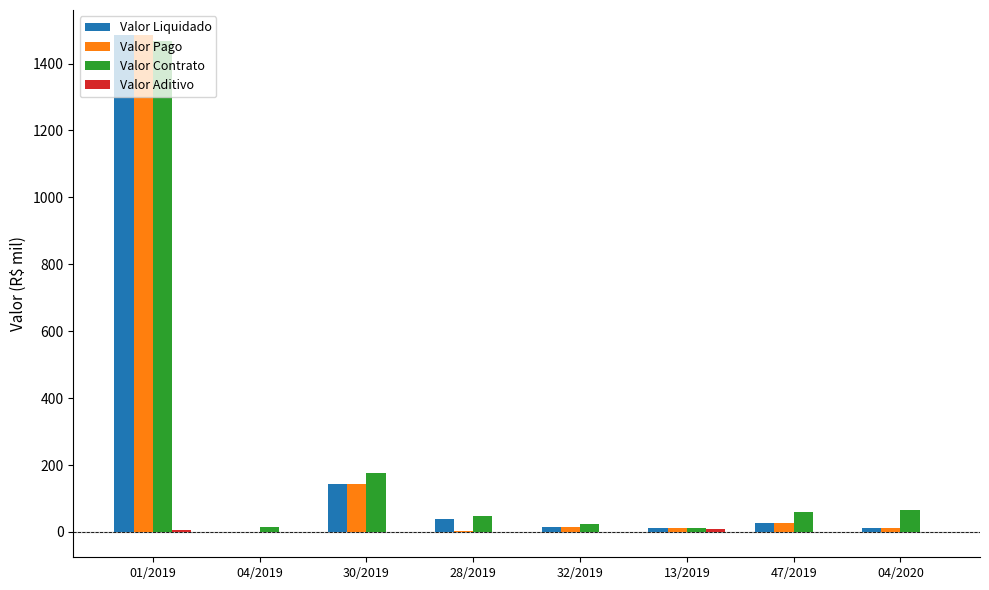

At which category is the sum across all series the highest?

01/2019